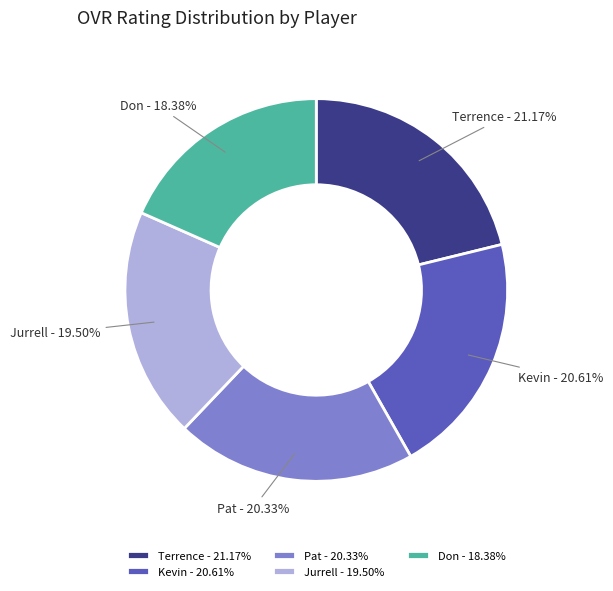

To the nearest percent, what is the difference between the largest and smallest slice percentages?

3%